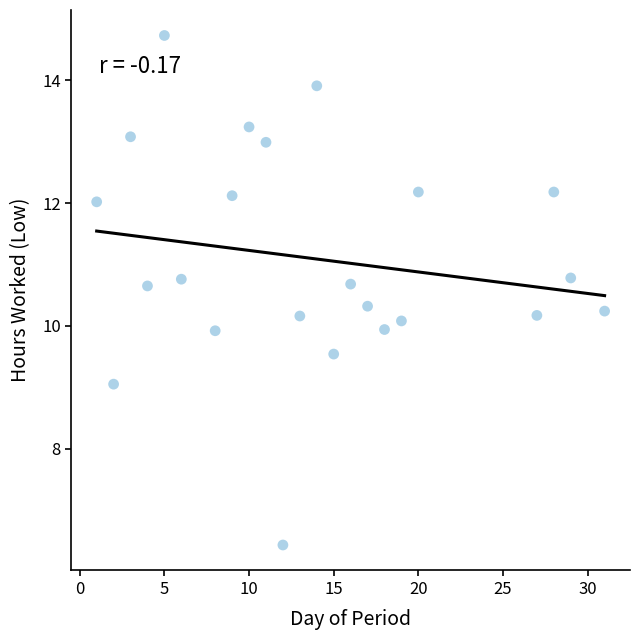

What is the range of Y values (max minus min)?

8.3